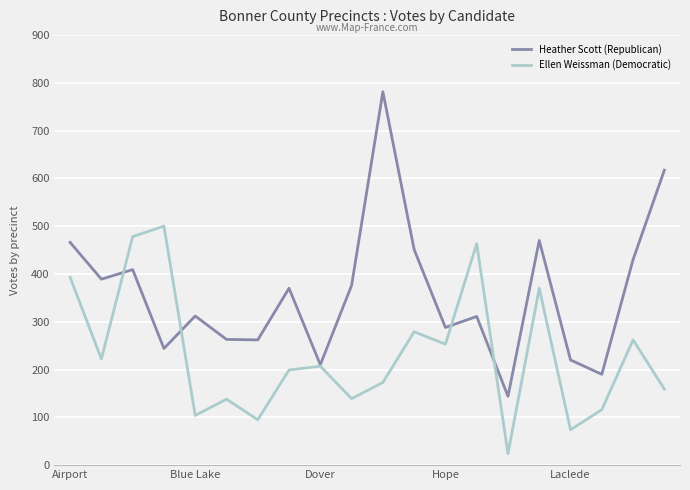

Rank the series by their average value, from highest to lowest.

Heather Scott (Republican), Ellen Weissman (Democratic)